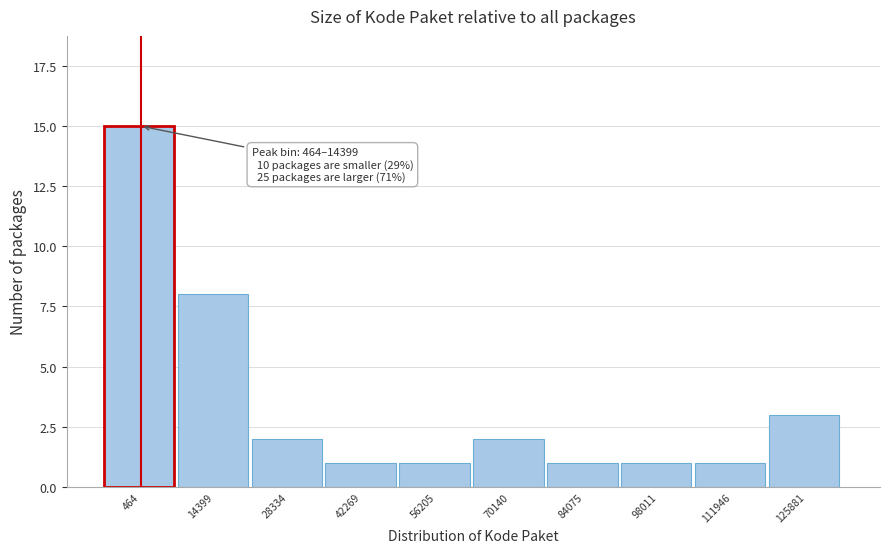

Reading left to right, transcribe all the data shown in this chart.

464=15	14399=8	28334=2	42269=1	56205=1	70140=2	84075=1	98011=1	111946=1	125881=3